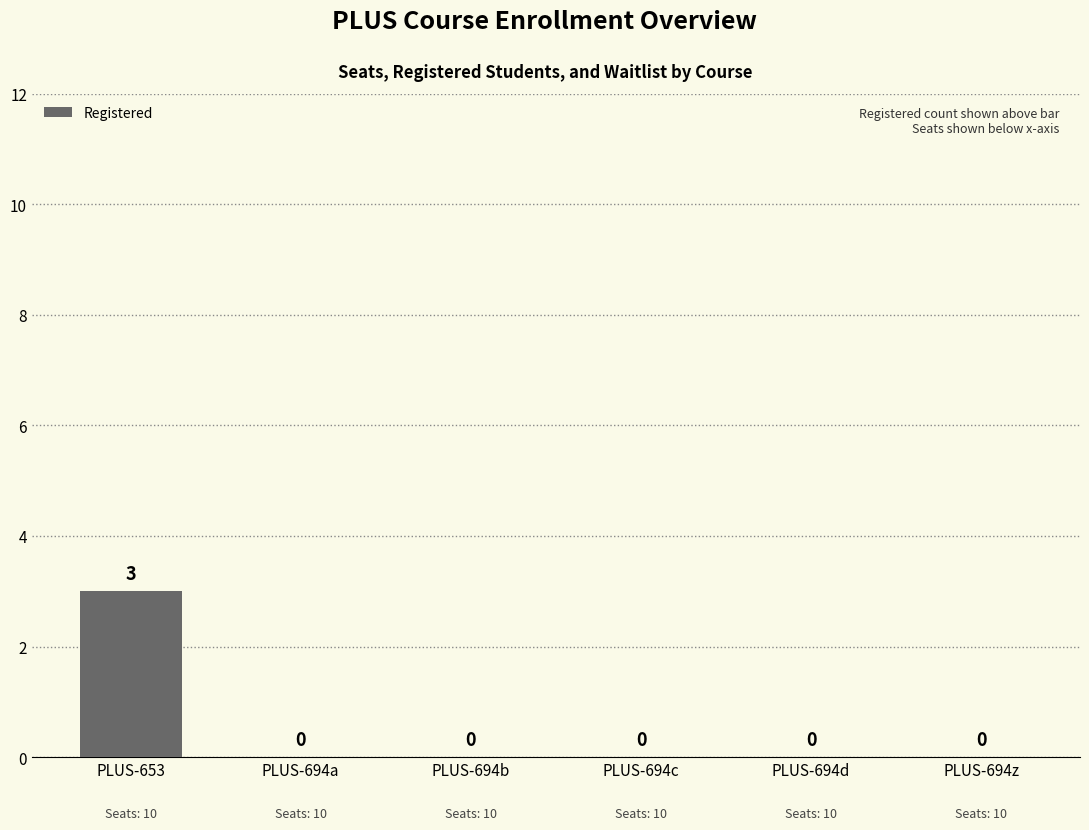

How many values exceed 0?

1